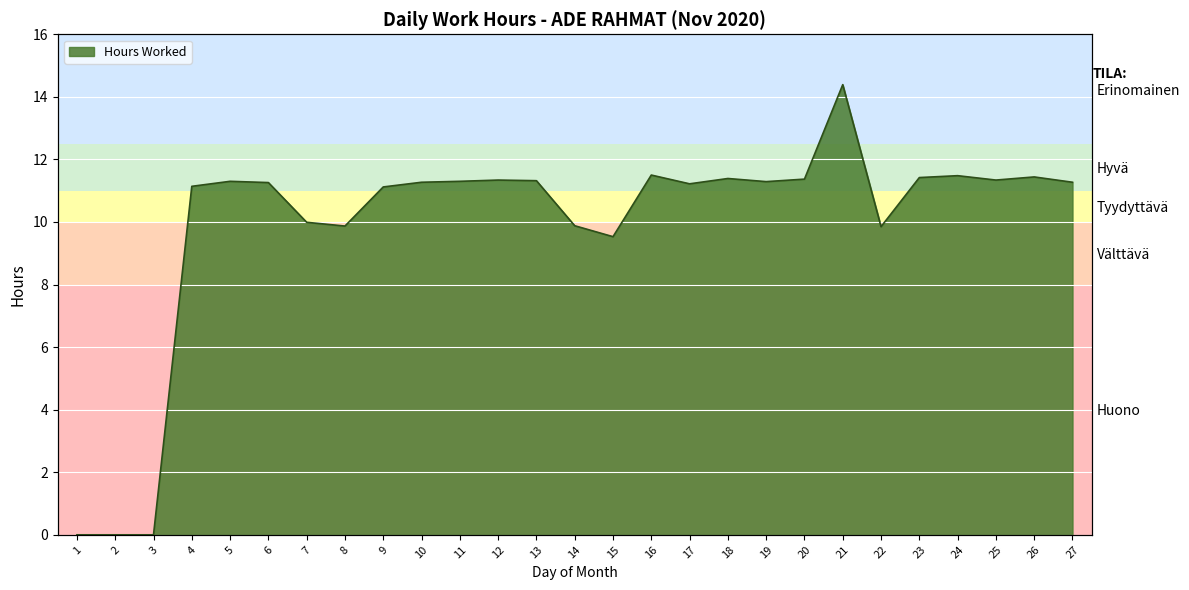

Which has a higher value, 3 or 16?

16